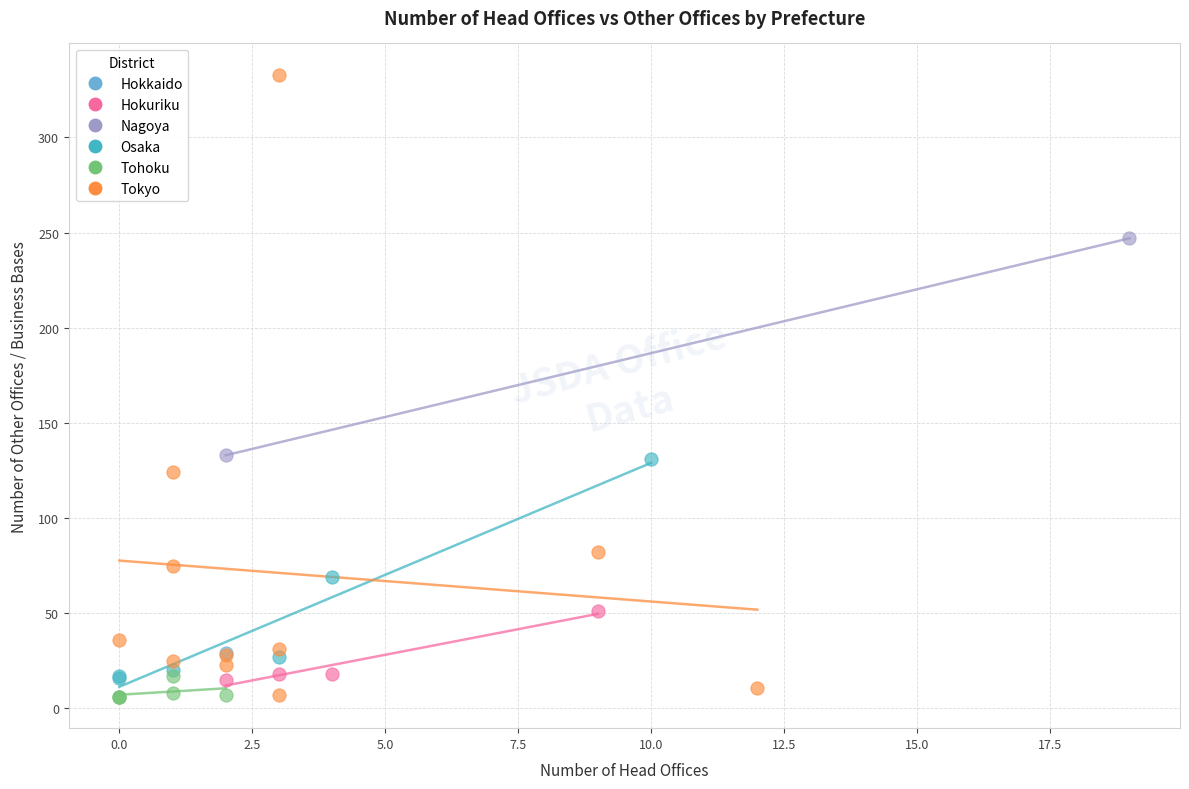

What are all the series names shown in the legend?

Hokkaido, Hokuriku, Nagoya, Osaka, Tohoku, Tokyo